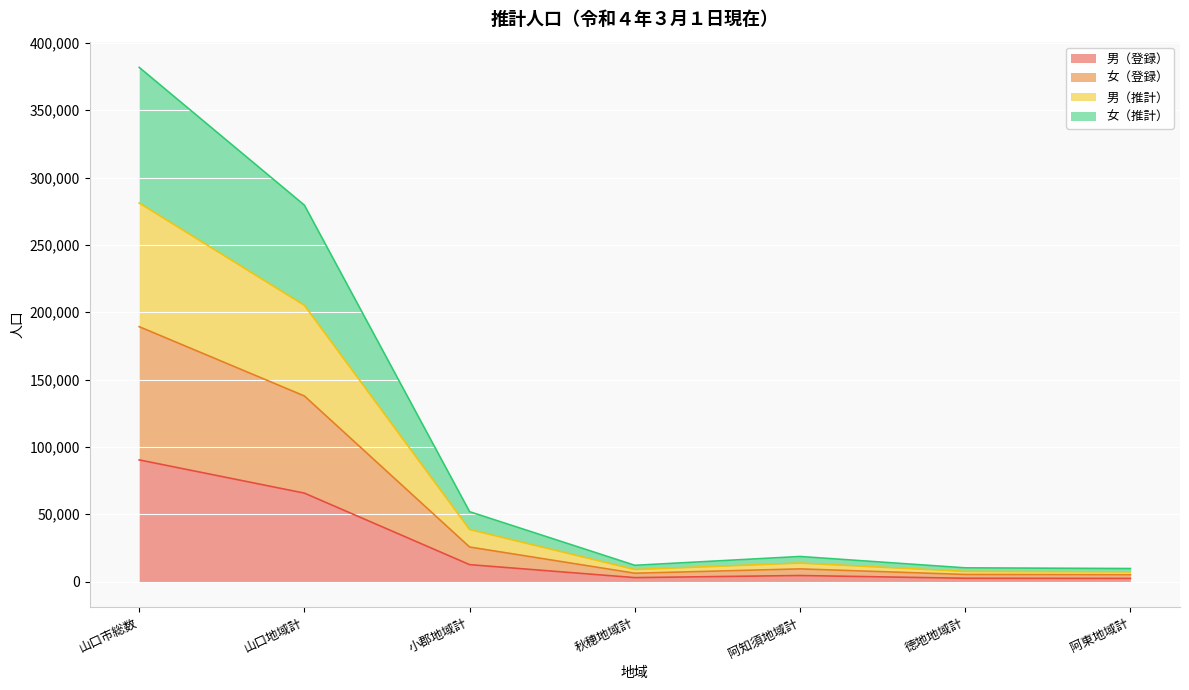

True or false: 男（推計） has a value of 205108 at 山口地域計.

True